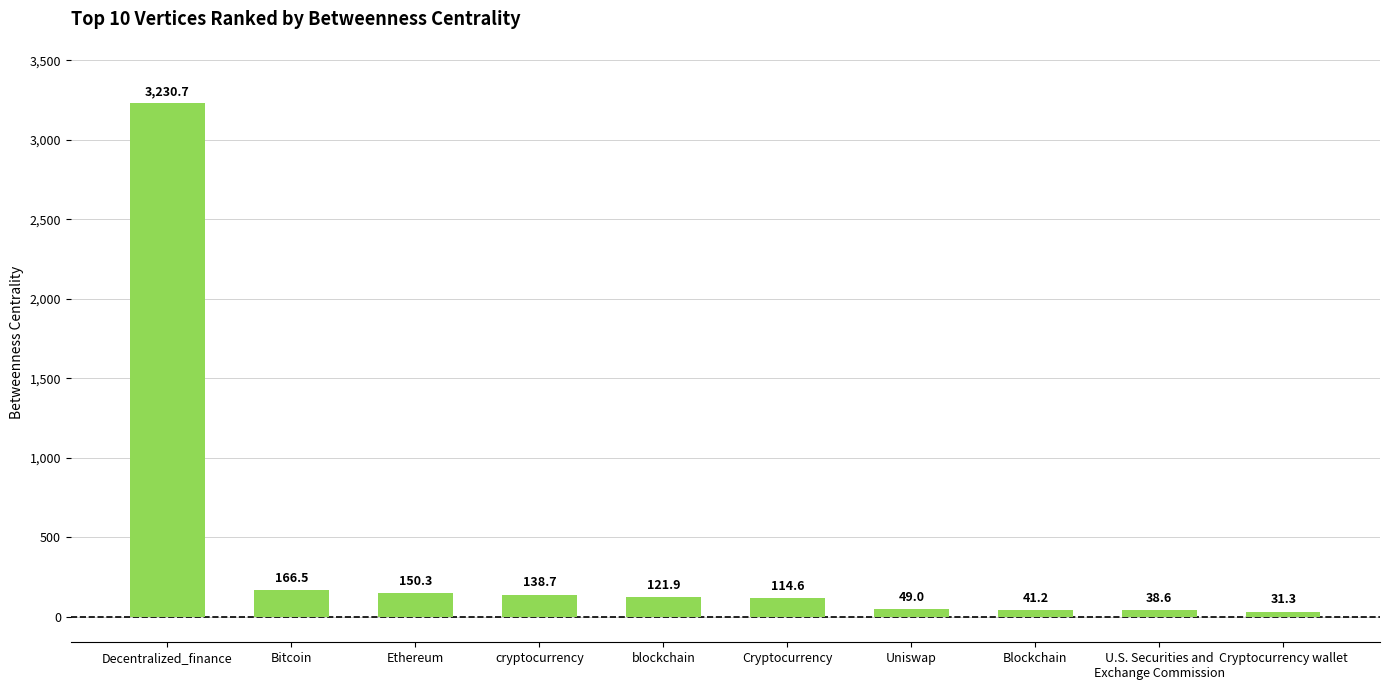

What is the approximate value at Ethereum?

150.3